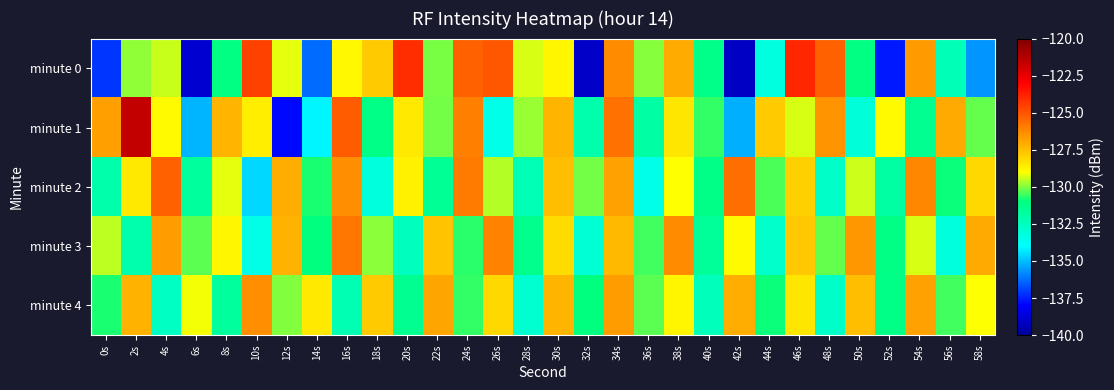

What is the minimum value shown in the chart?

-139.1